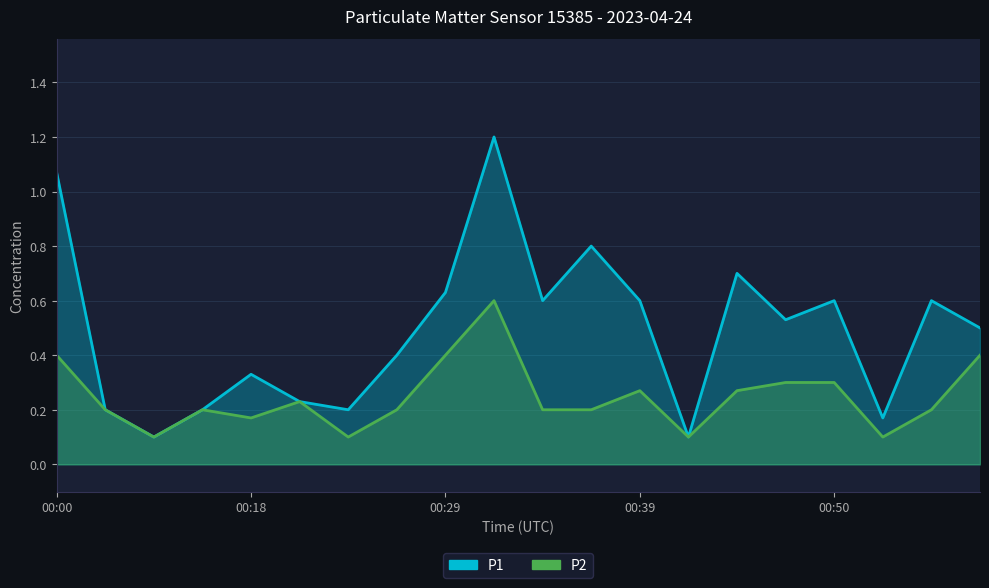

At how many categories does at least one series exceed 0?

20